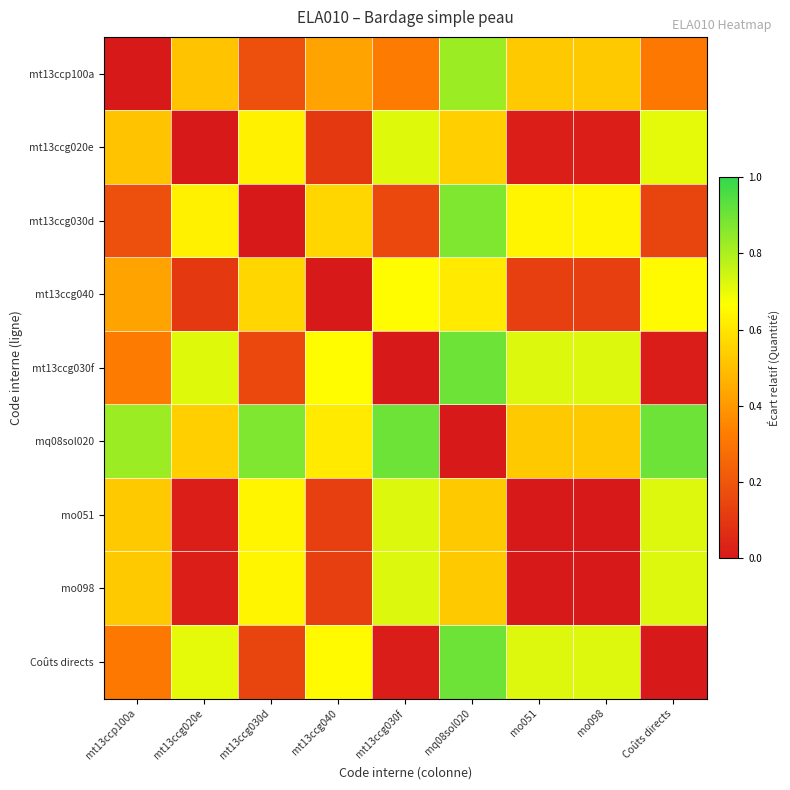

Which series has the largest range (max minus min)?

mt13ccg030f